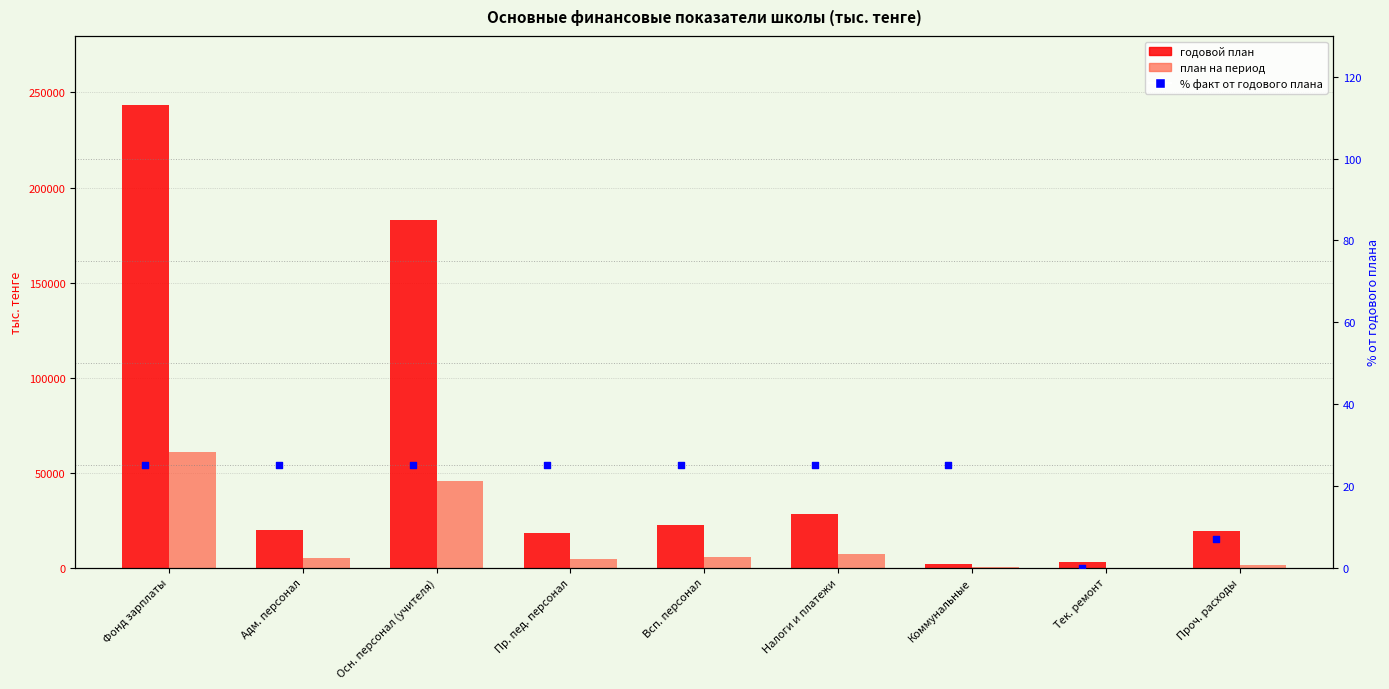

Which series has the largest Y range (max minus min)?

годовой план